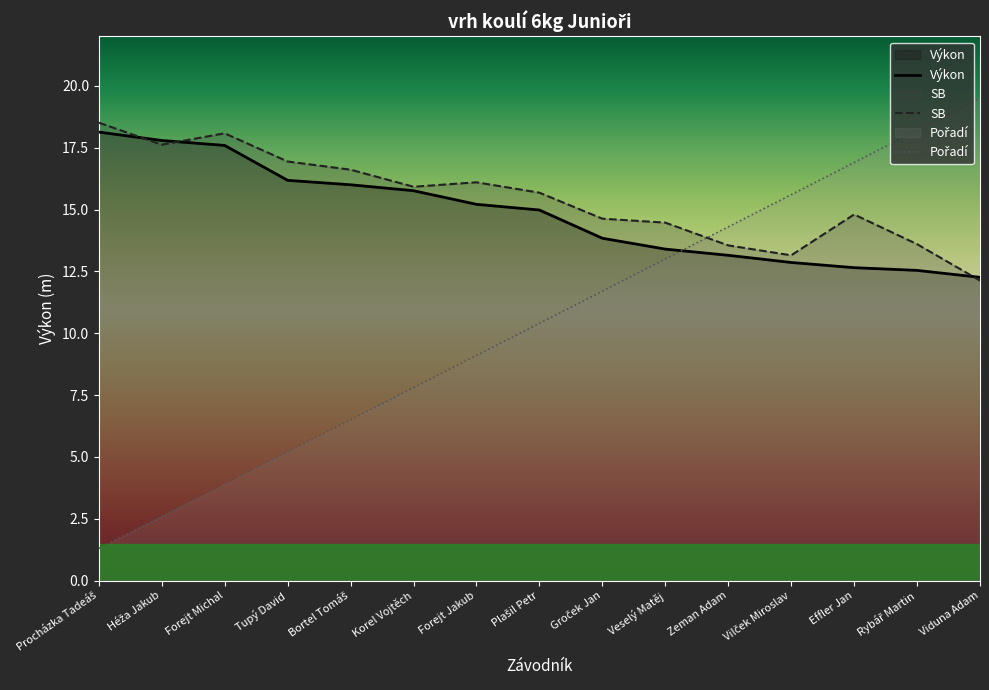

Is it true that Výkon equals 13.2 at Zeman Adam?

True